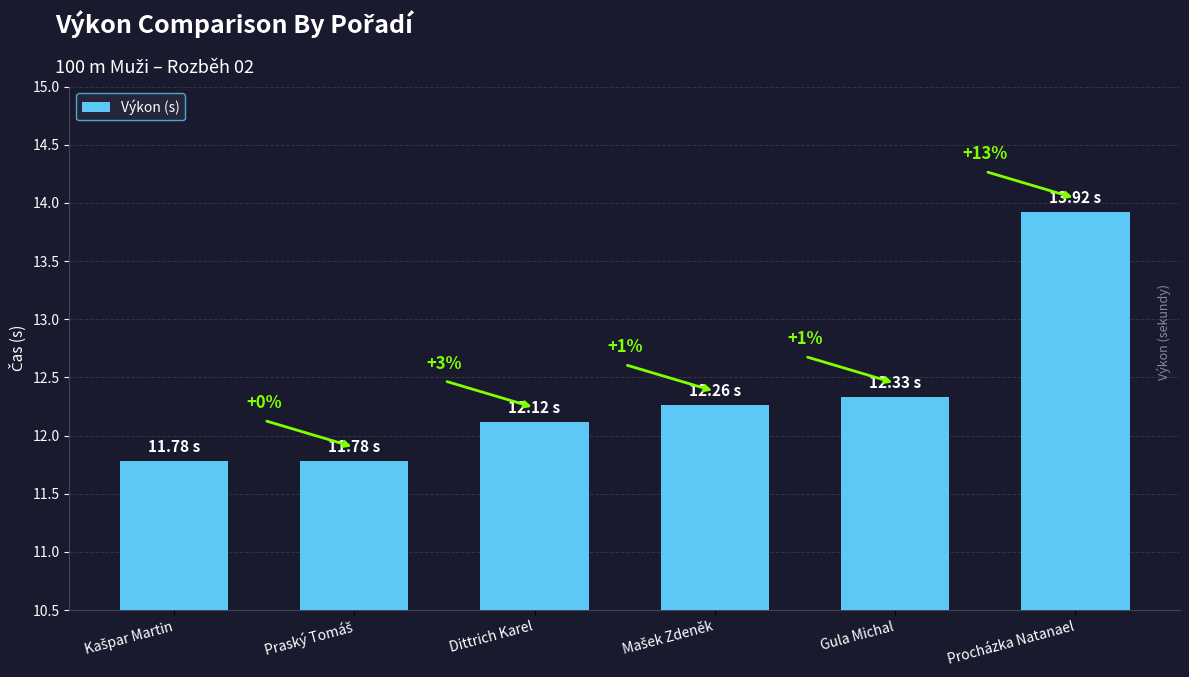

How many bars are there in total?

6